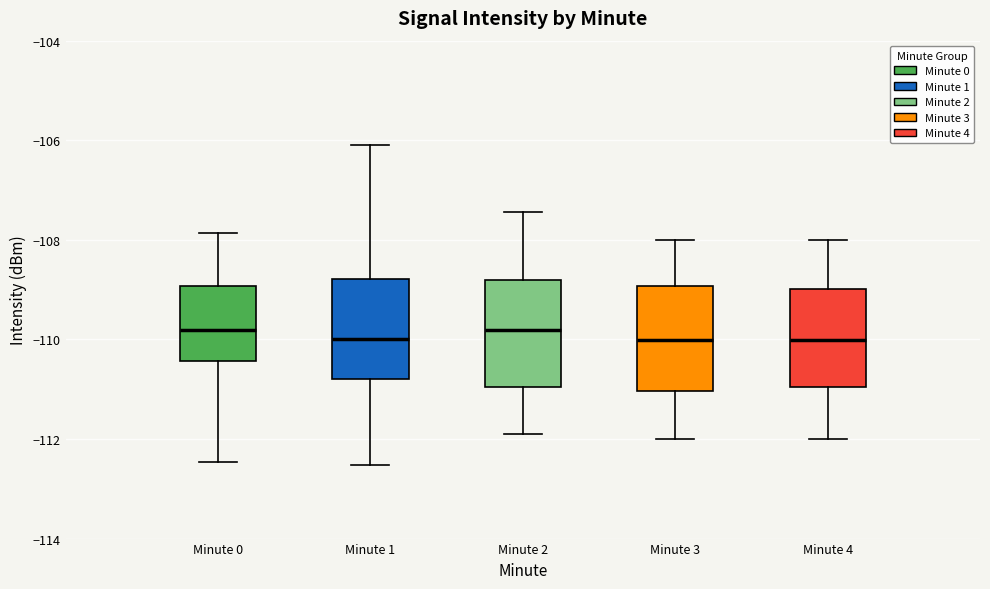

Reading left to right, transcribe this box plot: for each box, give where its median line is, the range the box spans, and where its two whiskers end, as read against the y-axis. The values are not printed on the chart, so give them approximately, as read against the axis.

Minute 0: median -109.8, box -110.4 to -109.0, whiskers -112.4 to -107.8
Minute 1: median -110.0, box -110.8 to -108.8, whiskers -112.6 to -106.0
Minute 2: median -109.8, box -111.0 to -108.8, whiskers -111.8 to -107.4
Minute 3: median -110.0, box -111.0 to -109.0, whiskers -112.0 to -108.0
Minute 4: median -110.0, box -111.0 to -109.0, whiskers -112.0 to -108.0